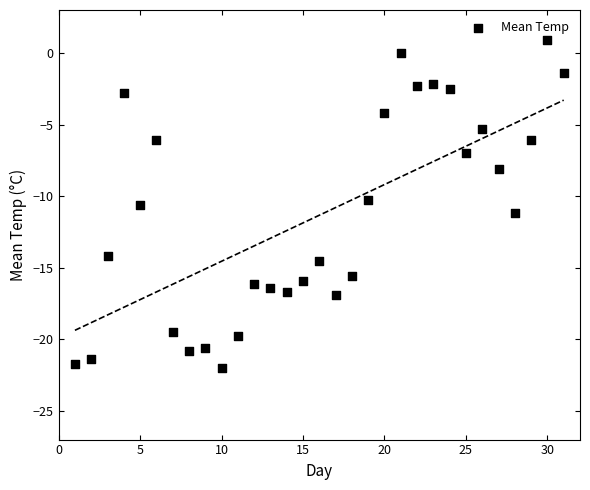

What is the range of Y values (max minus min)?

22.9